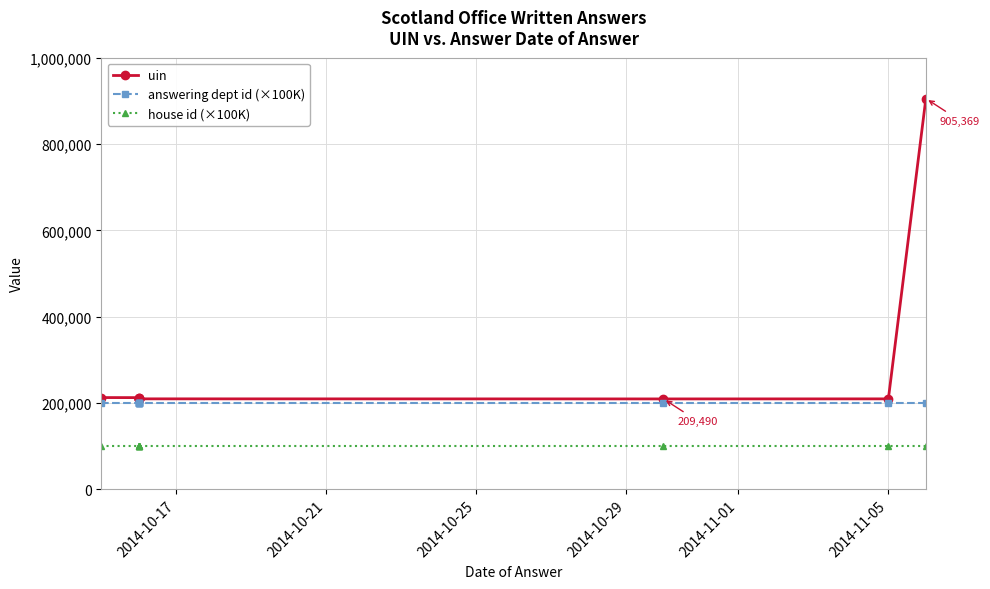

At 2014-10-17, list the series in order from largest to smallest.

uin, answering dept id (×100K), house id (×100K)